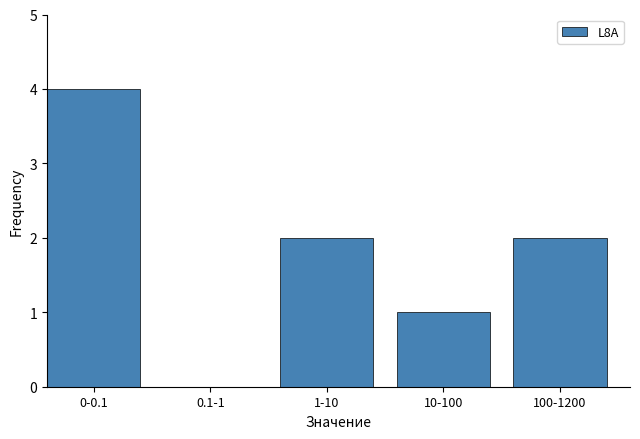

Reading right to left, extract all data points from this chart.

100-1200=2	10-100=1	1-10=2	0.1-1=0	0-0.1=4